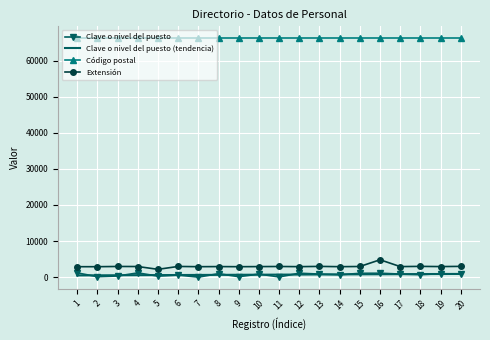

What is the maximum value for Extensión?

4819.0